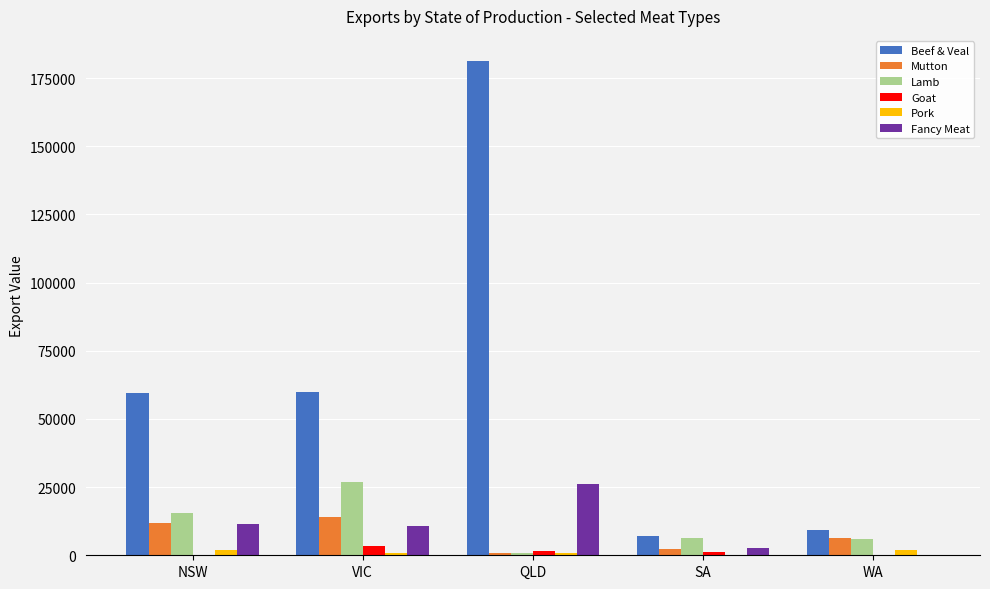

At which category is the sum across all series the highest?

QLD